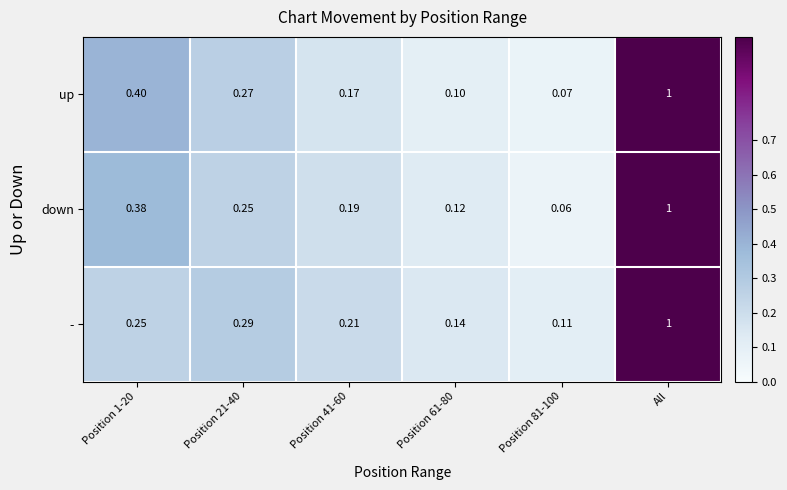

At Position 81-100, list the series in order from largest to smallest.

-, up, down